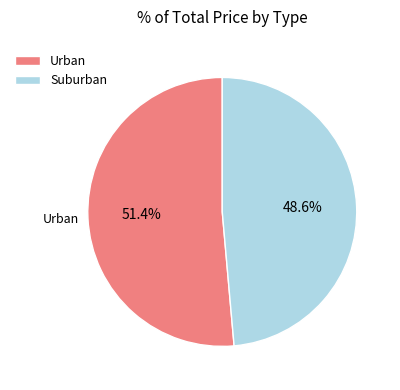

Which has a higher value, Urban or Suburban?

Urban